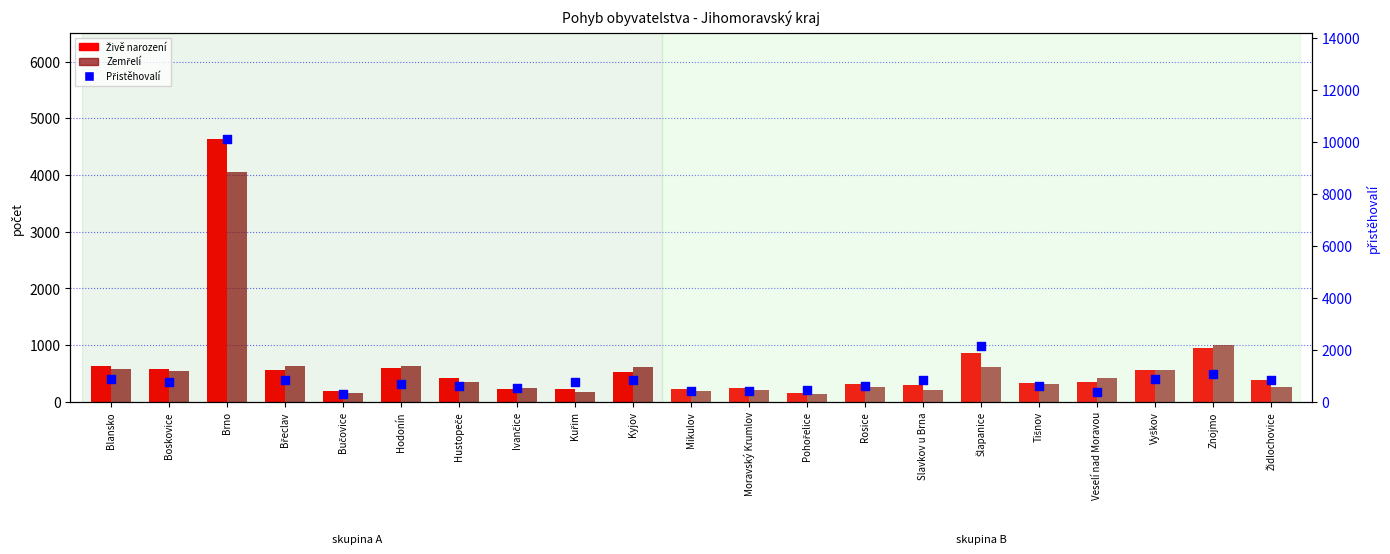

Which series reaches the minimum Y coordinate?

Zemřelí